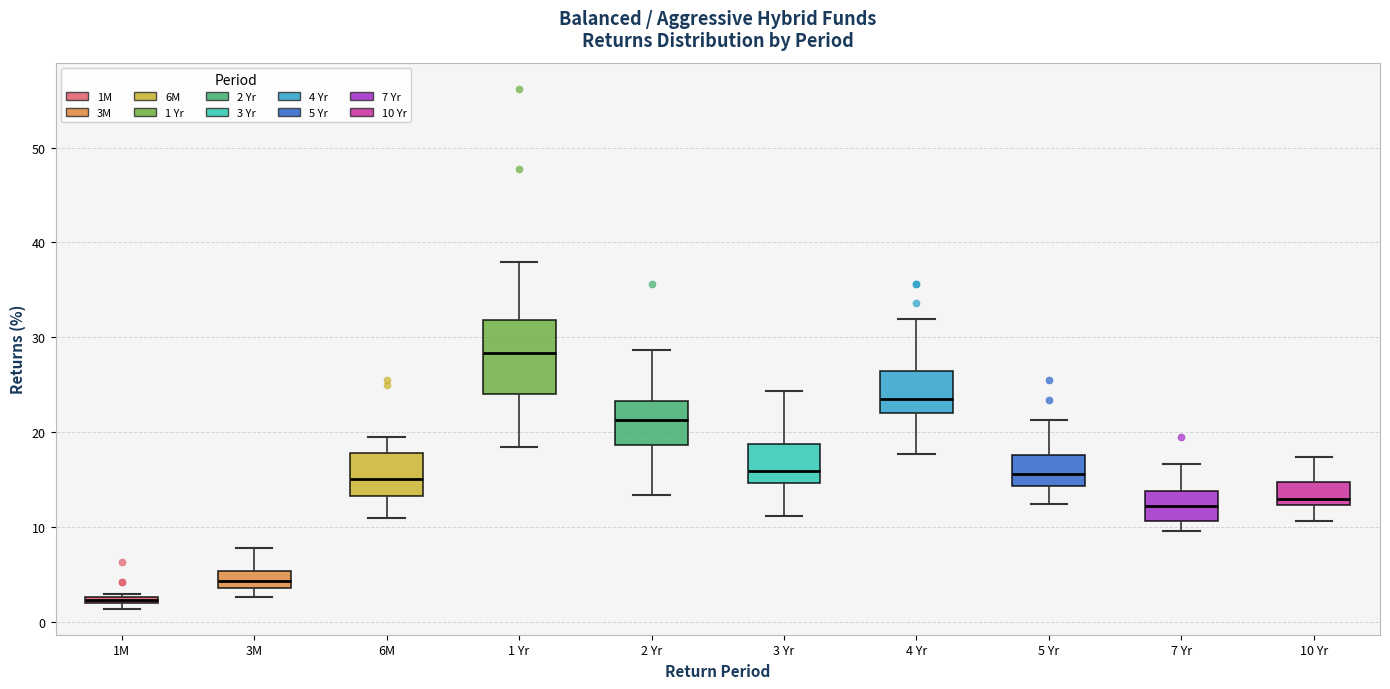

Comparing the boxes themselves (not the whiskers), which one is the tallest?

1 Yr